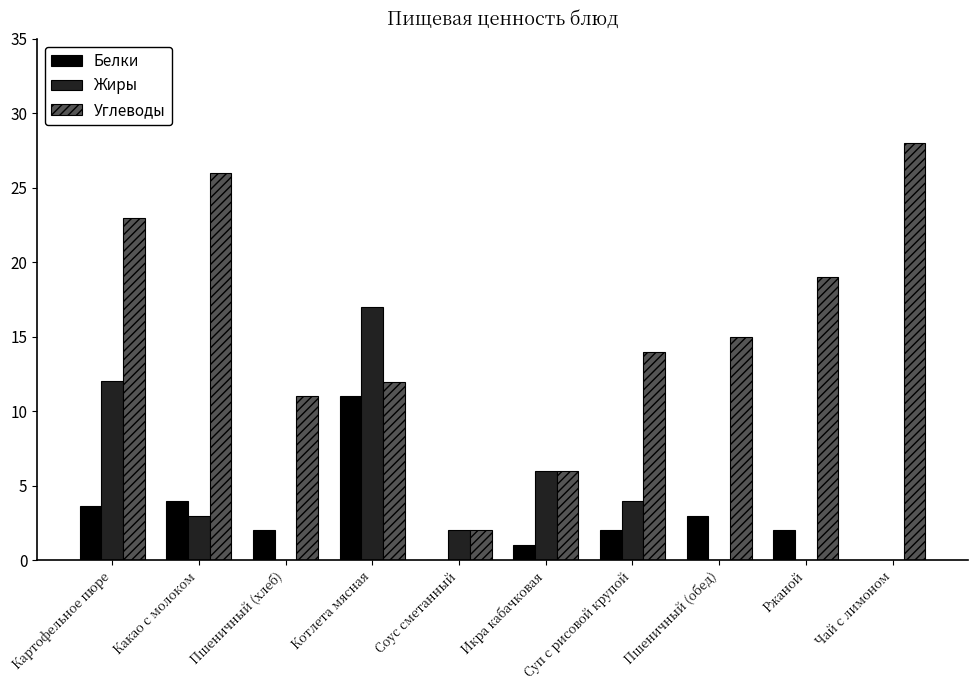

What is the sum of the Белки values at Икра кабачковая and Какао с молоком?

5.0